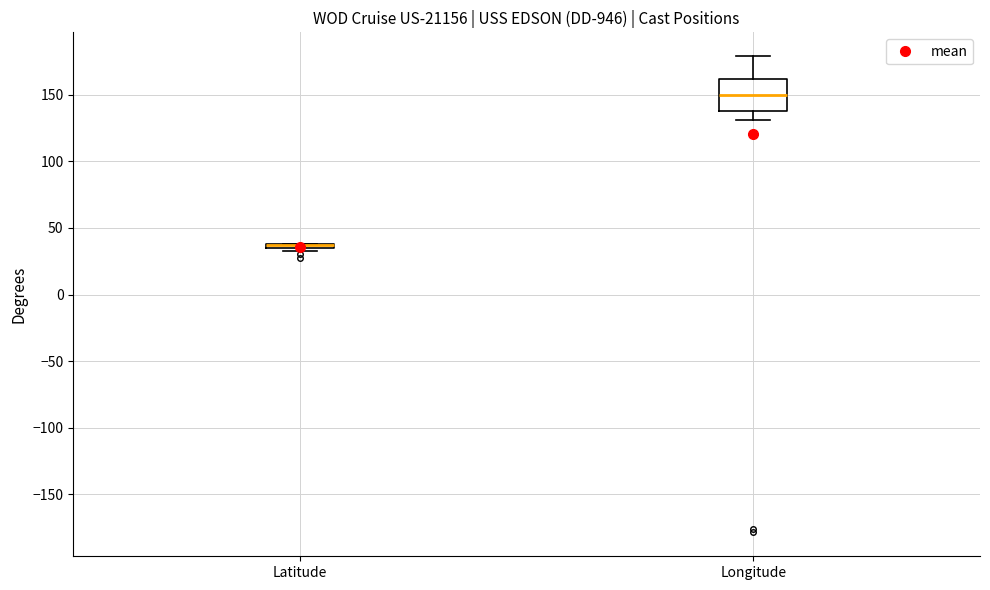

Comparing the boxes themselves (not the whiskers), which one is the tallest?

Longitude